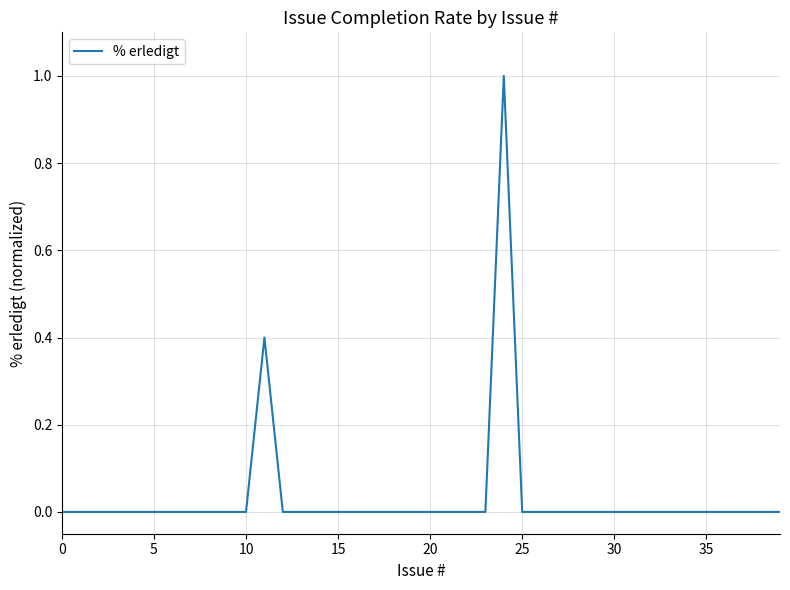

What is the label of the 22nd point from the right?

18